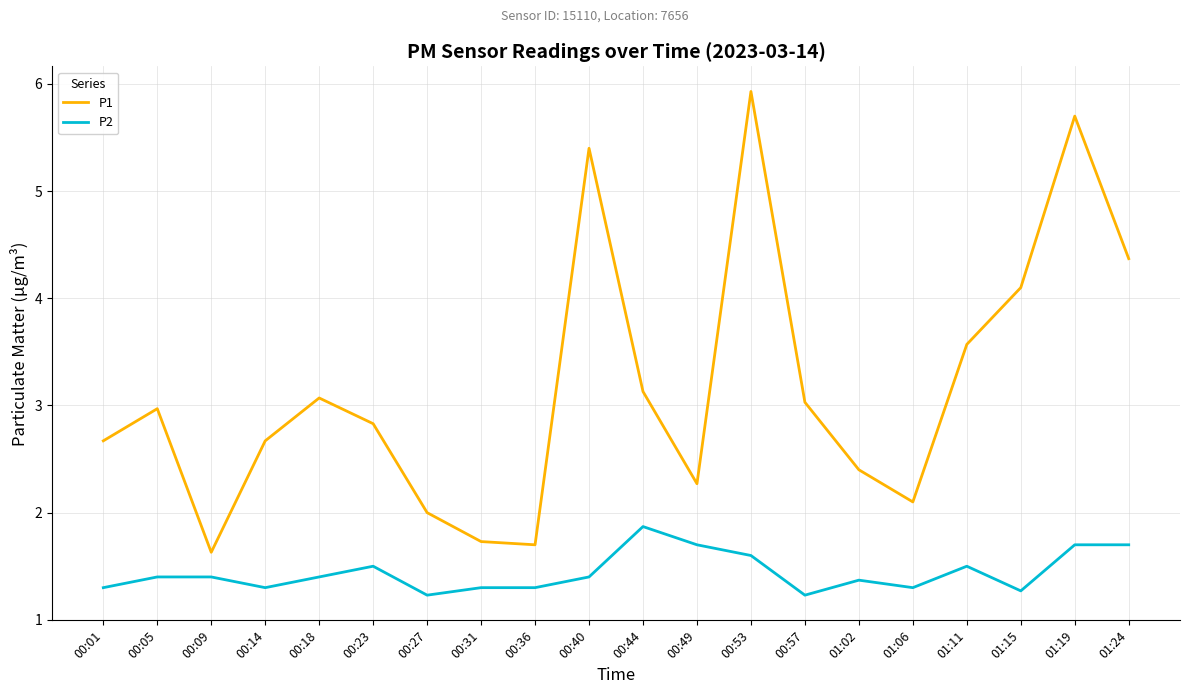

What is the sum of all P2 values?

28.8